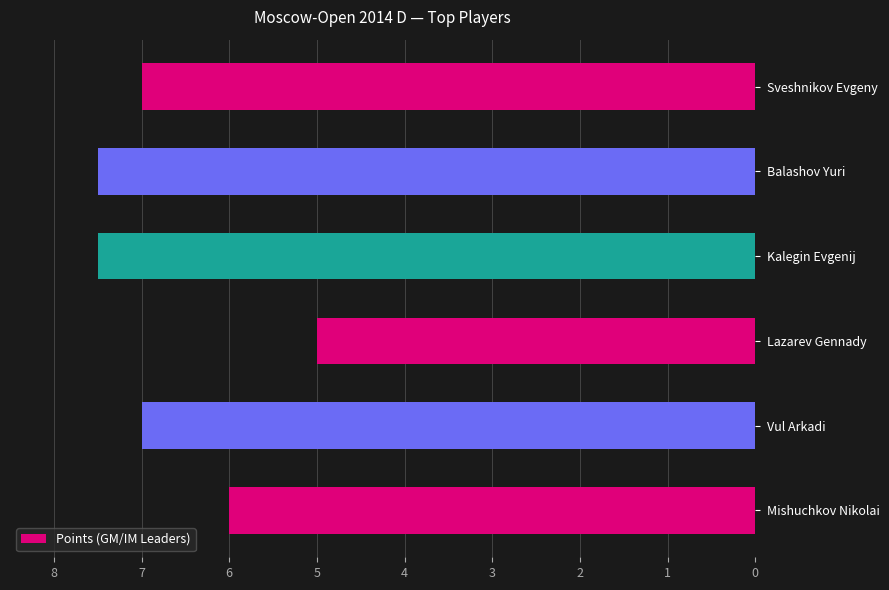

Reading top to bottom, transcribe all the data shown in this chart.

7.0	7.5	7.5	5.0	7.0	6.0